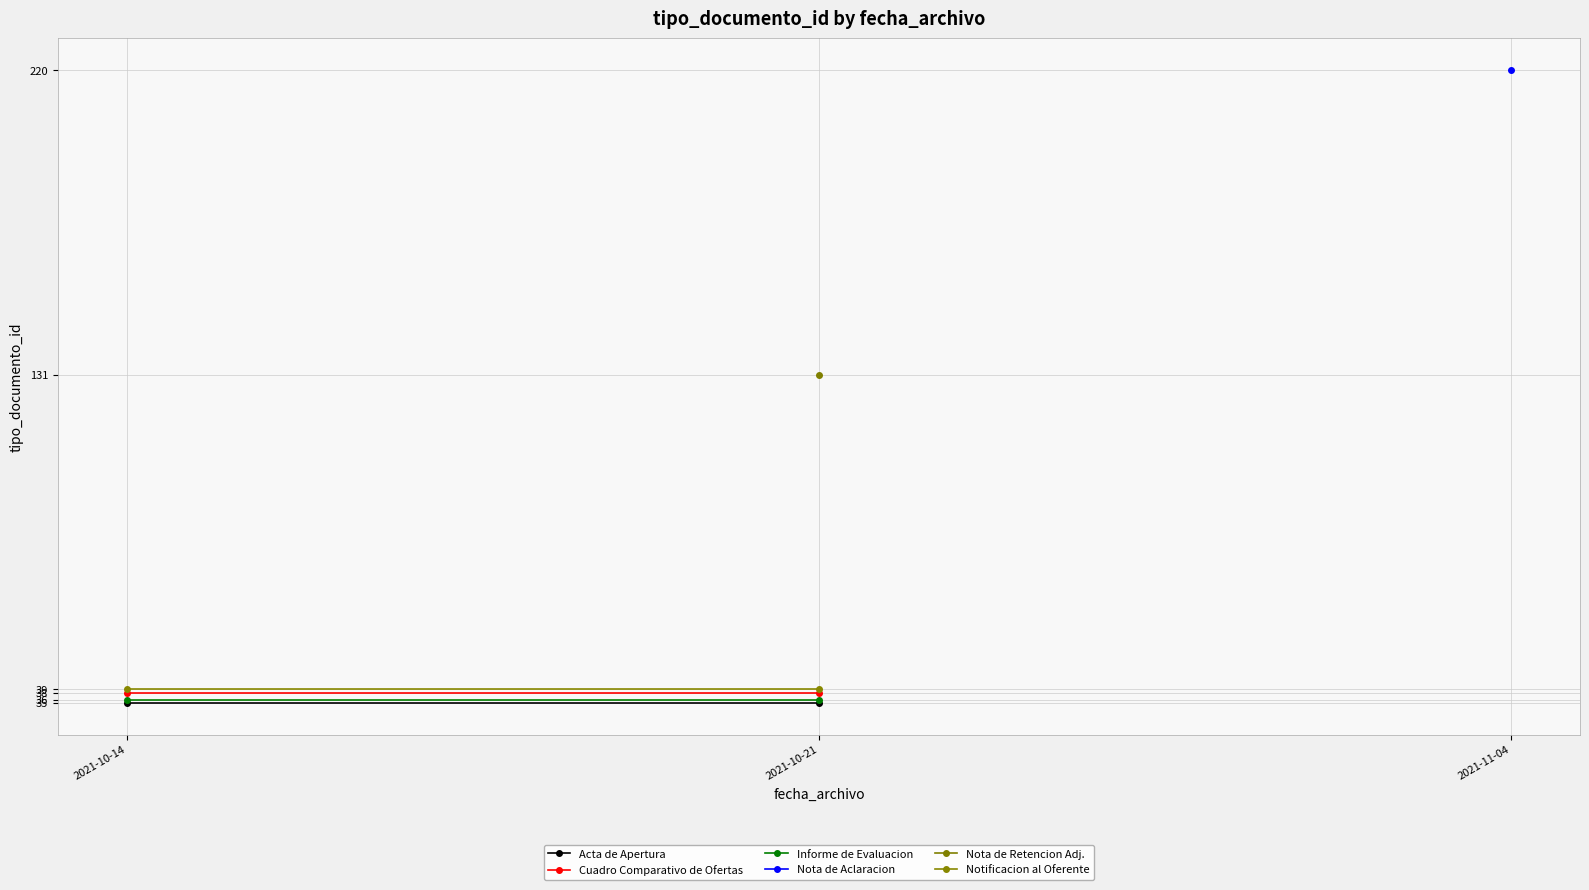

True or false: Notificacion al Oferente has a value of 39 at 2021-10-21.

True